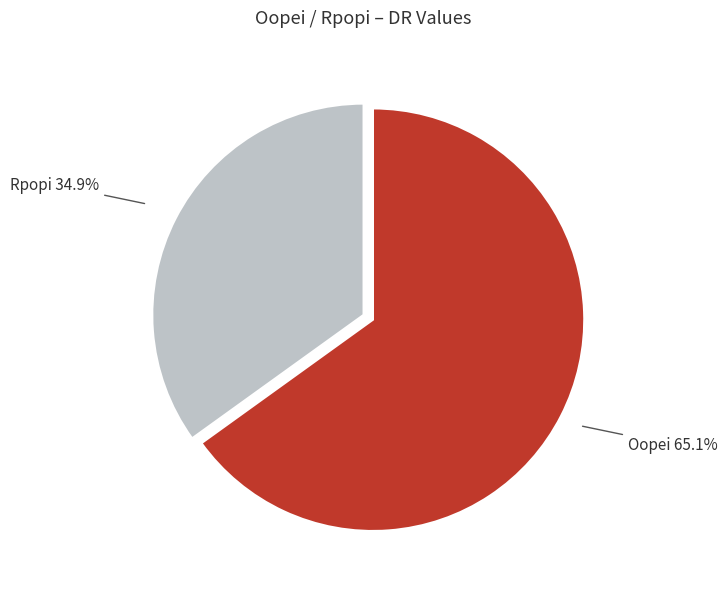

Is there a majority slice in this chart?

Yes